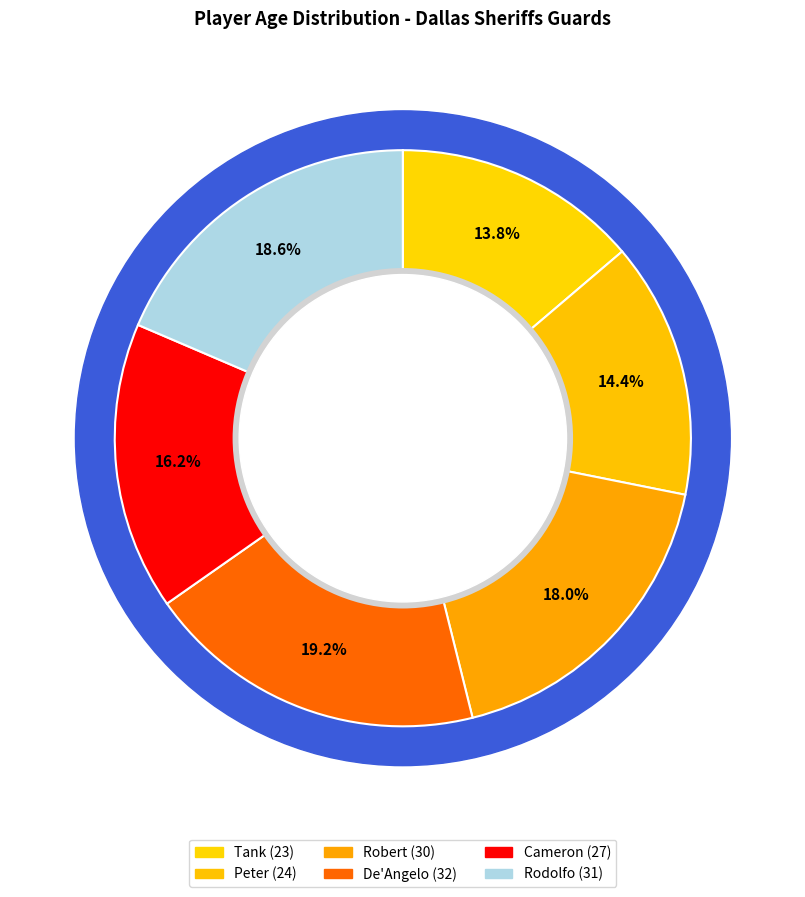

Is it true that Rodolfo is 24% of the pie?

False